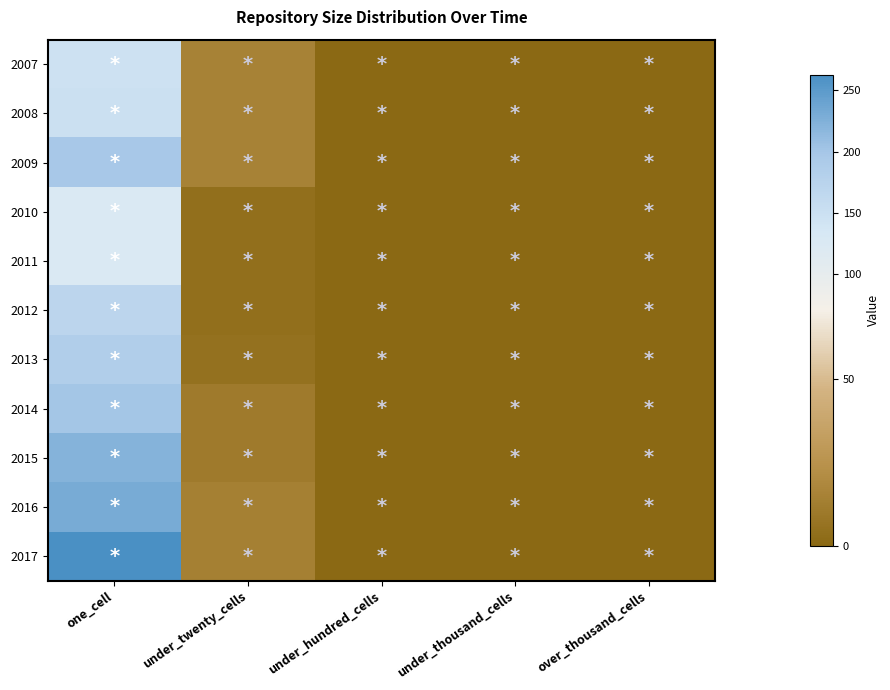

At which category does the chart reach its peak across all series?

one_cell